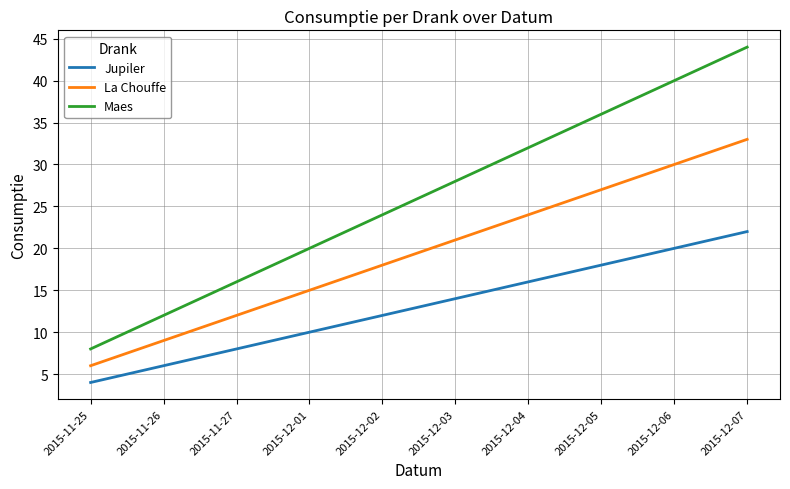

What position from the right is 2015-11-26?

9